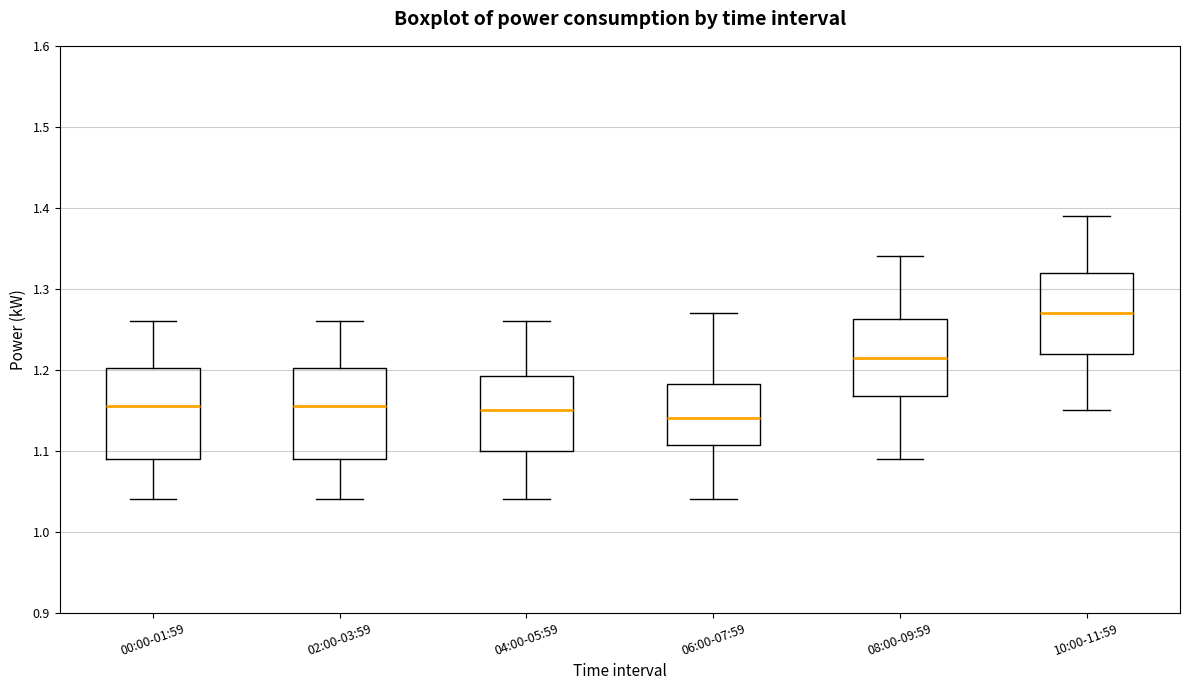

Where does the median line of the box for 02:00-03:59 sit on the y-axis? The values are not printed on the chart, so give them approximately, as read against the axis.

1.16